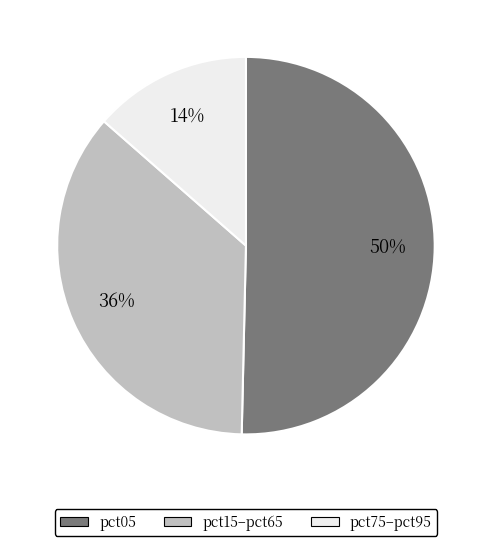

To the nearest percent, what is the average slice percentage?

33%